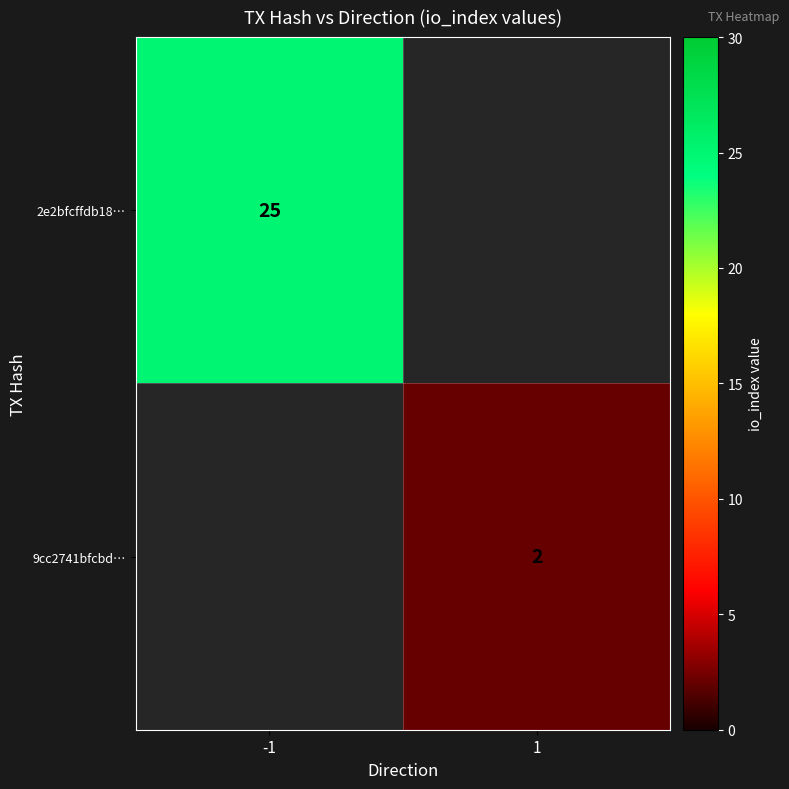

Is it true that 9cc2741bfcbd… equals 2 at 1?

True